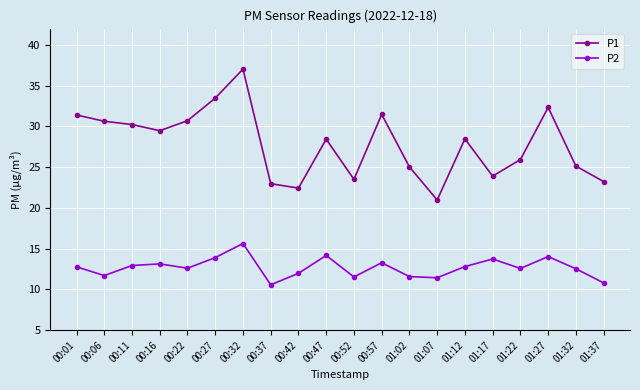

What position from the left is 01:17?

16